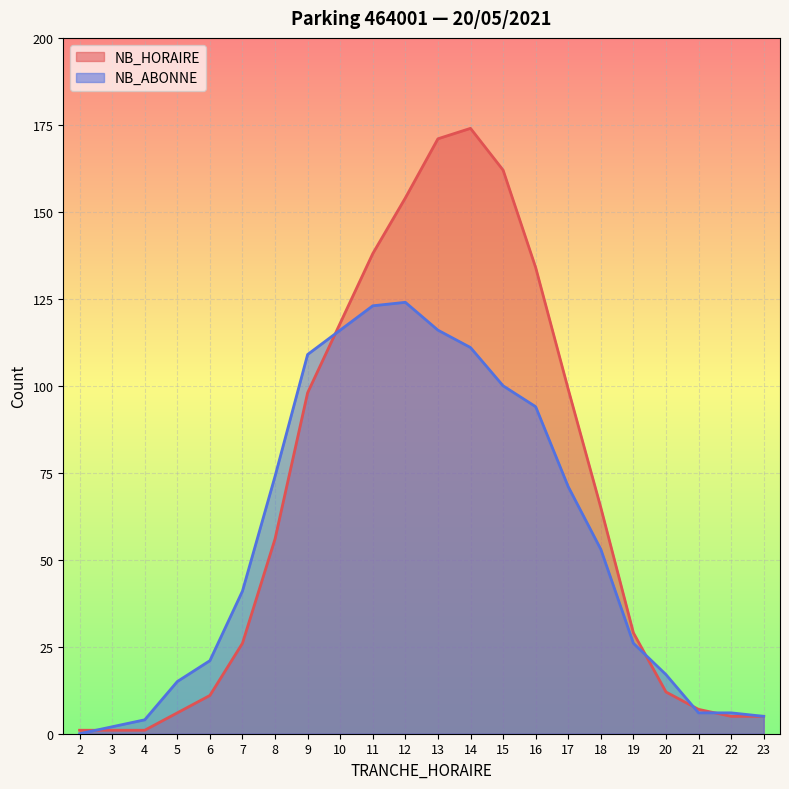

How many categories are shown in the chart?

22